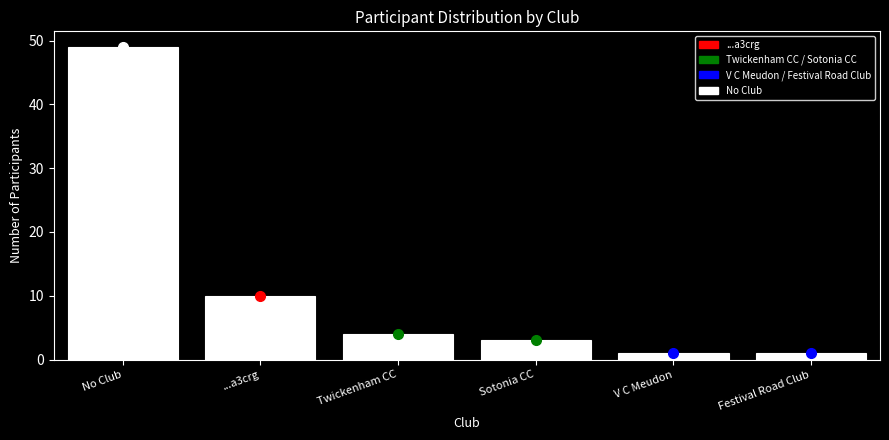

Reading left to right, list all the values displayed in this chart.

No Club=49	...a3crg=10	Twickenham CC=4	Sotonia CC=3	V C Meudon=1	Festival Road Club=1